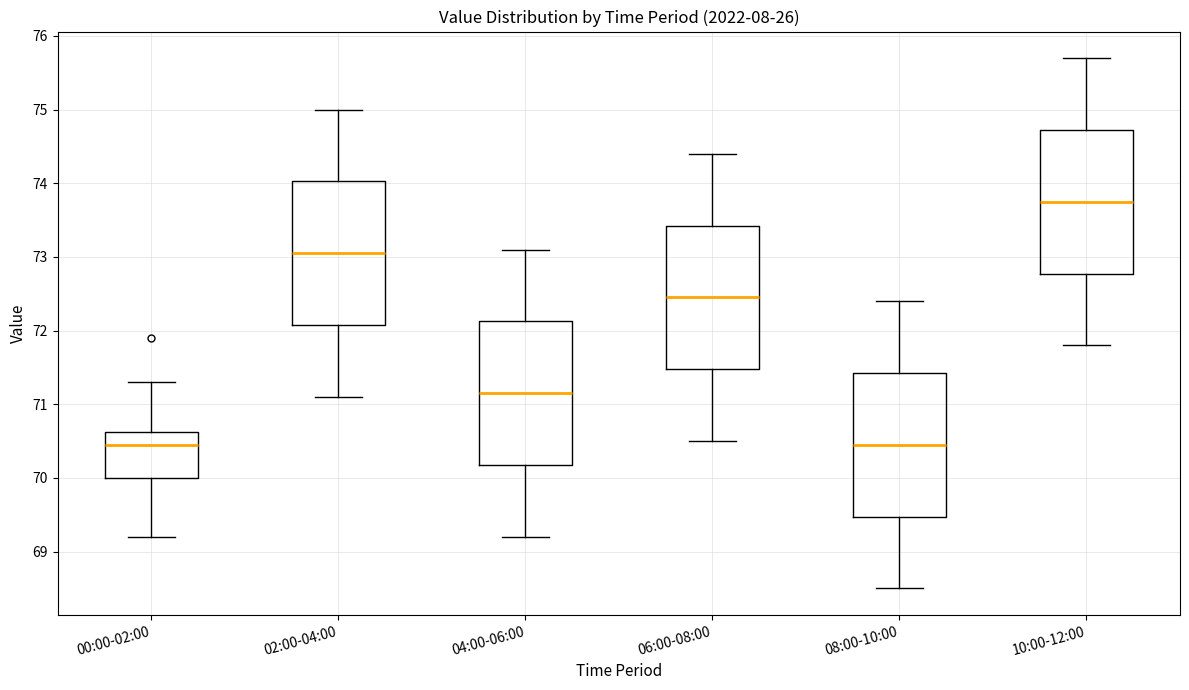

Reading left to right, read every box against the y-axis: the position of its median line, the range the box covers, and the ends of its whiskers. The values are not printed on the chart, so give them approximately, as read against the axis.

00:00-02:00: median 70.5, box 70.0 to 70.6, whiskers 69.2 to 71.3
02:00-04:00: median 73.1, box 72.1 to 74.0, whiskers 71.1 to 75.0
04:00-06:00: median 71.2, box 70.2 to 72.1, whiskers 69.2 to 73.1
06:00-08:00: median 72.5, box 71.5 to 73.4, whiskers 70.5 to 74.4
08:00-10:00: median 70.5, box 69.5 to 71.4, whiskers 68.5 to 72.4
10:00-12:00: median 73.8, box 72.8 to 74.7, whiskers 71.8 to 75.7